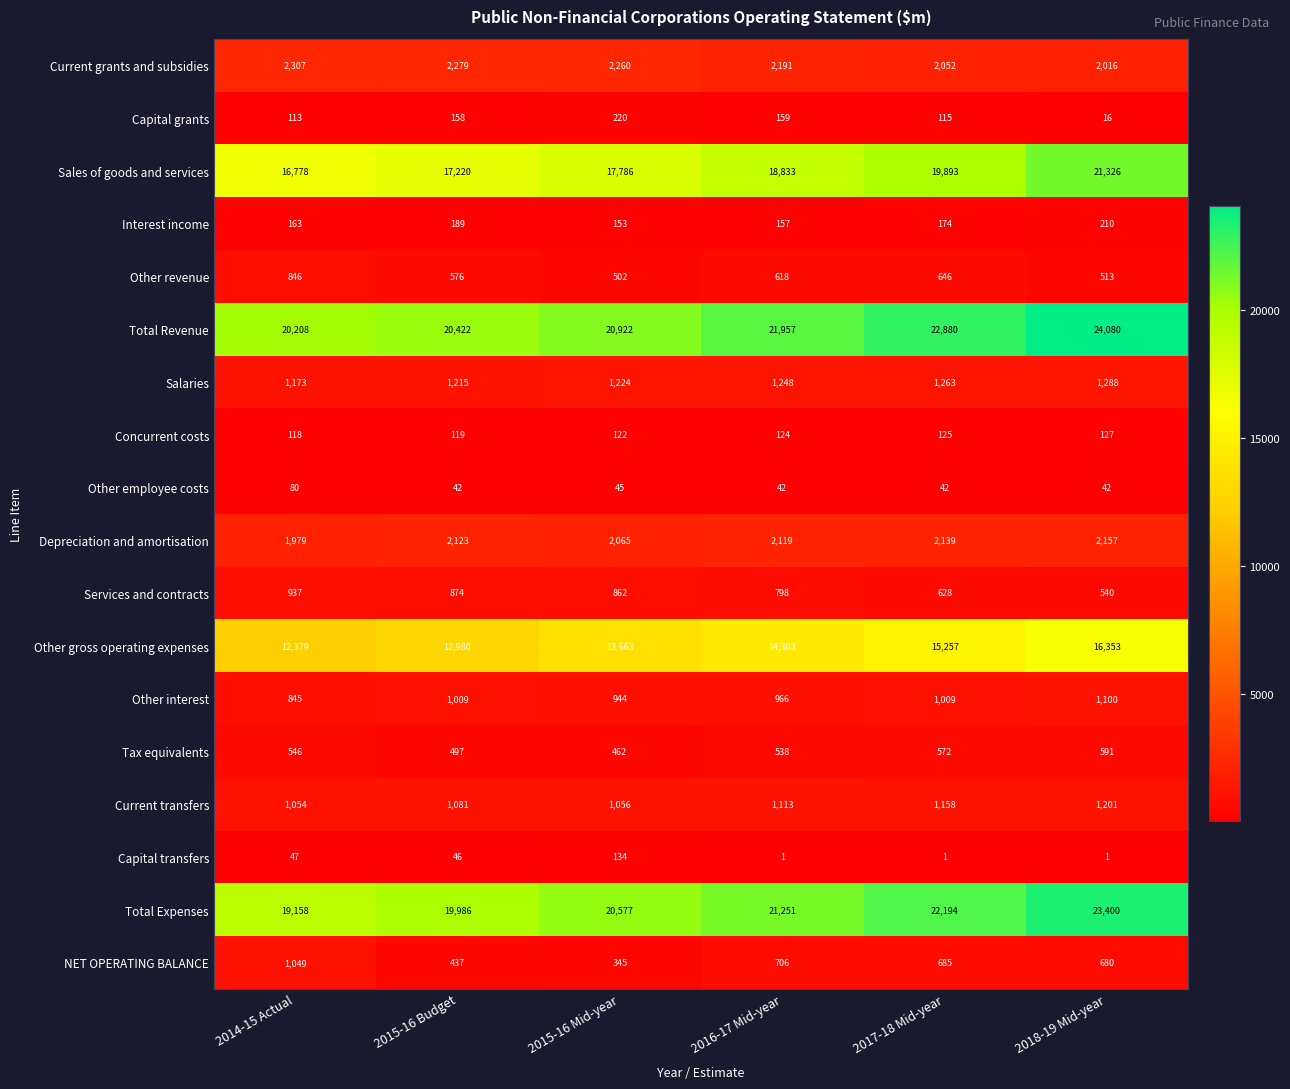

True or false: Capital transfers has a value of 46 at 2015-16 Budget.

True